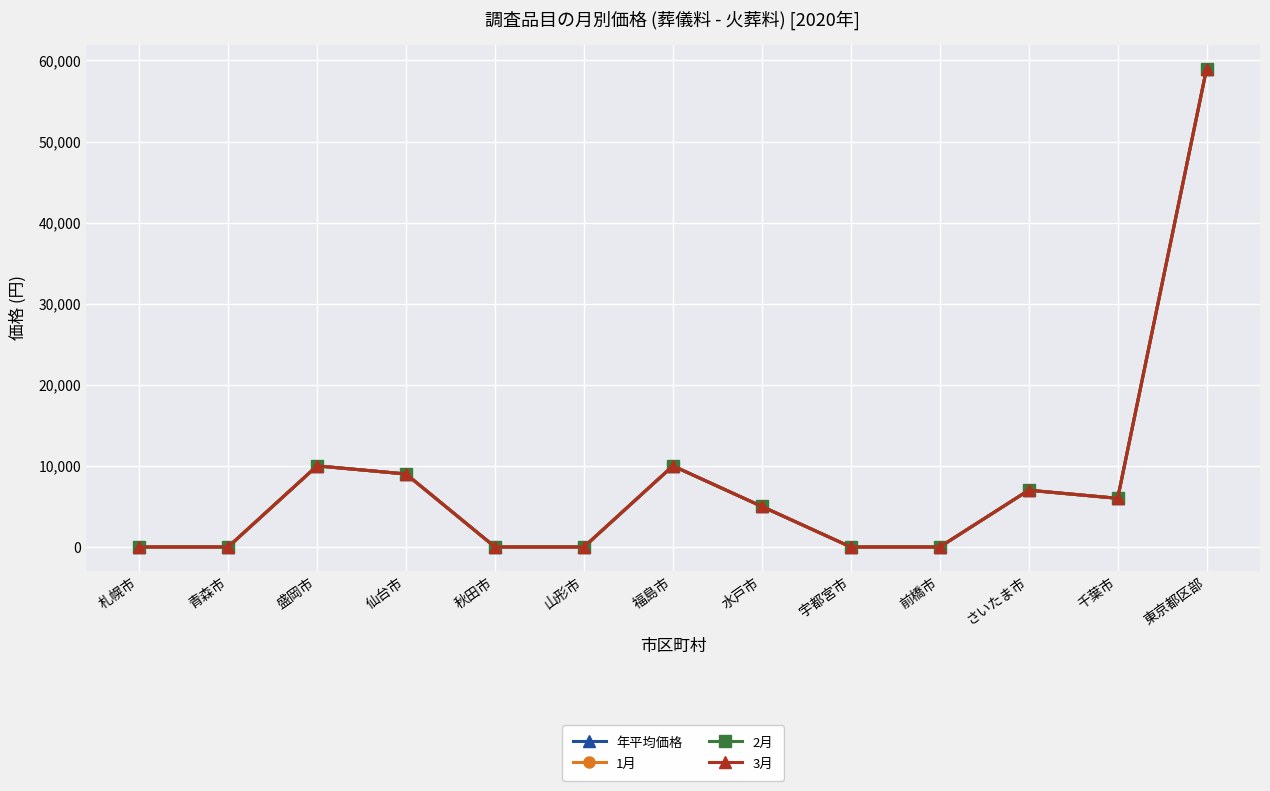

What is the total value across all series at 水戸市?

20000